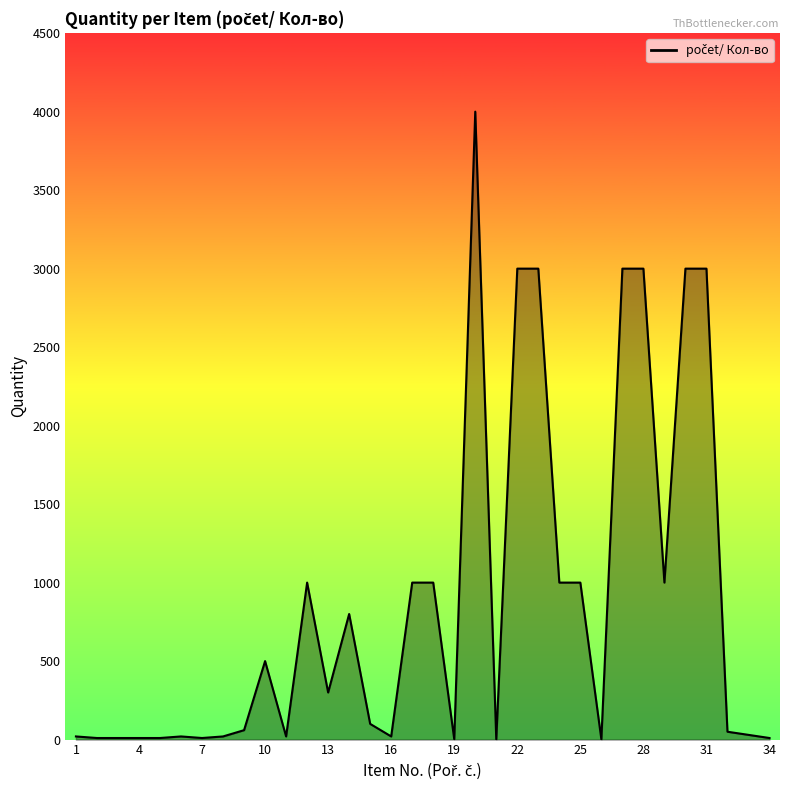

How many values are below 100?

17